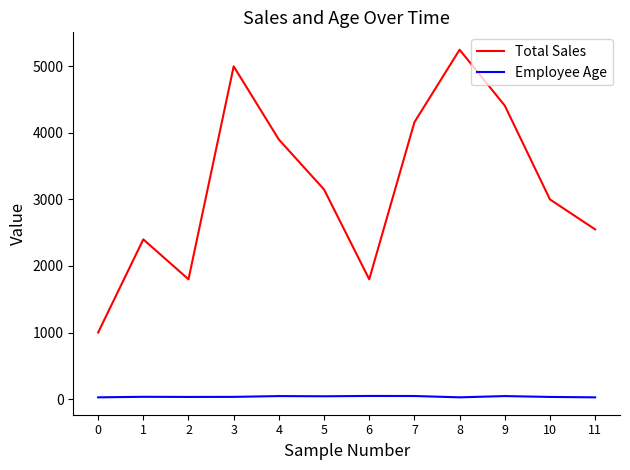

True or false: Total Sales and Employee Age intersect in this chart.

False